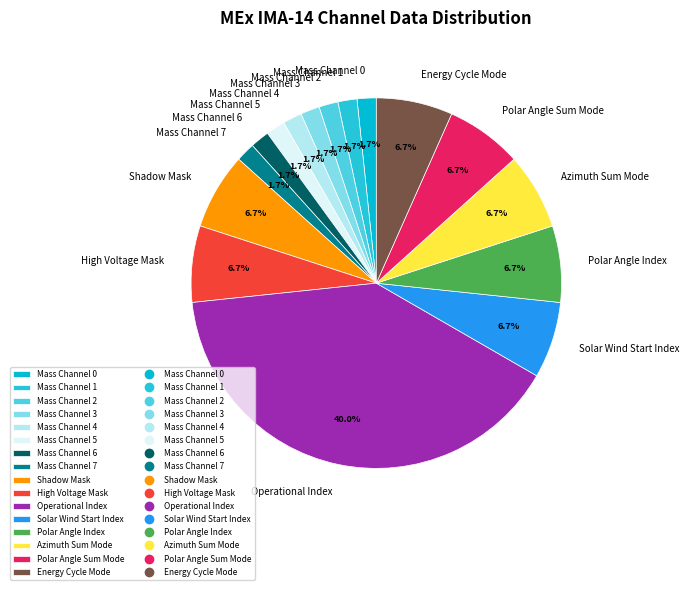

What portion of the pie excludes Polar Angle Sum Mode?

93.3%